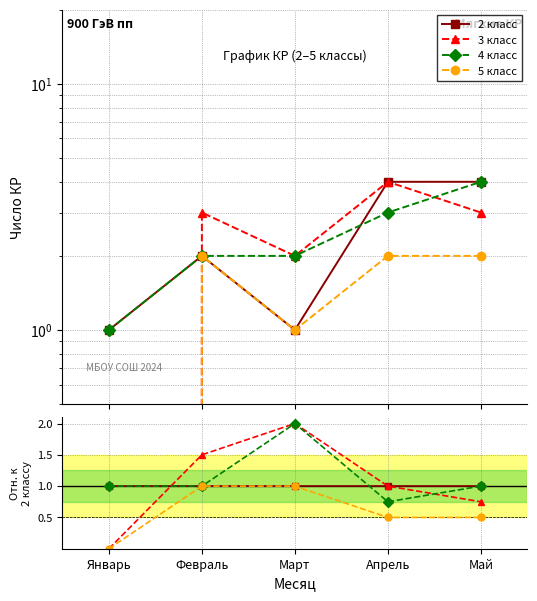

Which series changed the most between Январь and Март?

3 класс